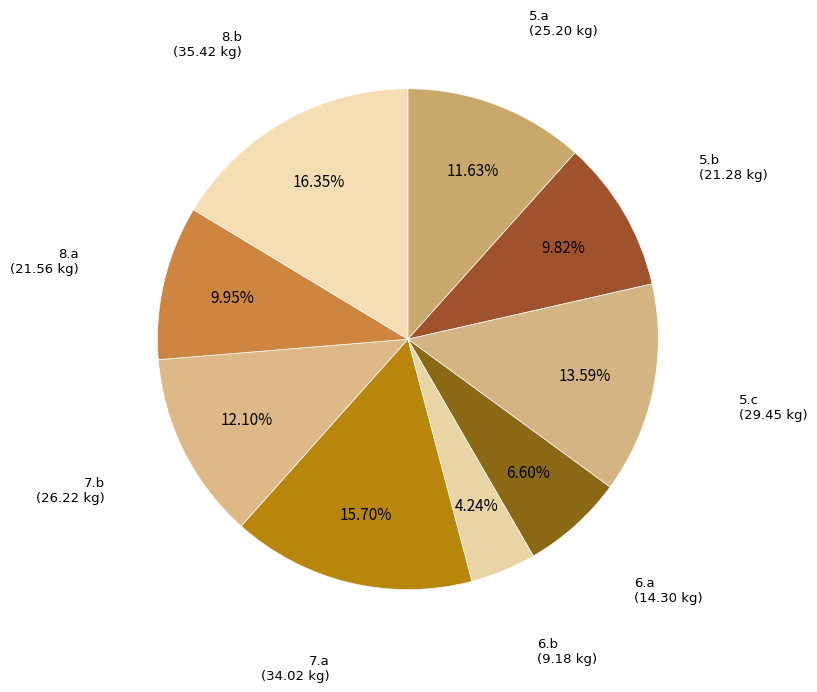

To the nearest percent, what percentage of the pie is 7.a?

16%